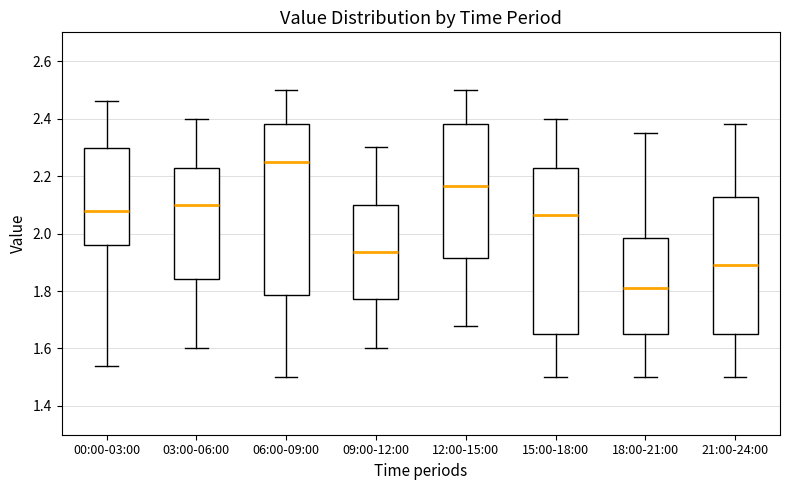

Which box's median line is the lowest?

18:00-21:00